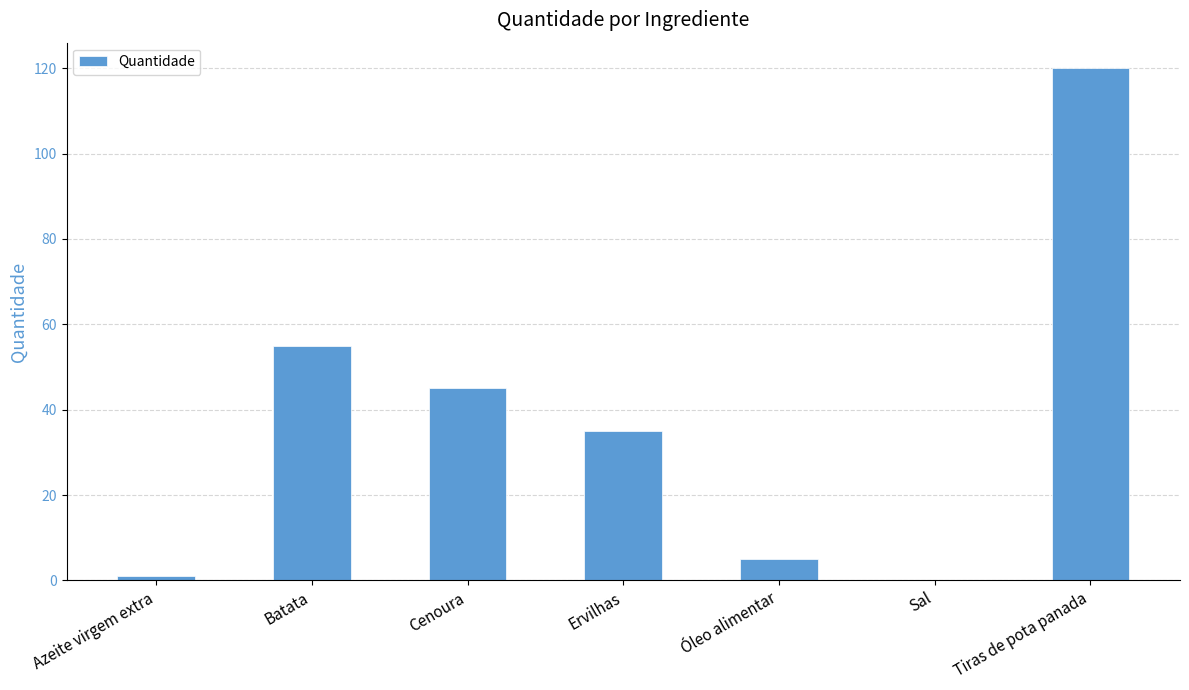

What is the greatest value displayed?

120.0